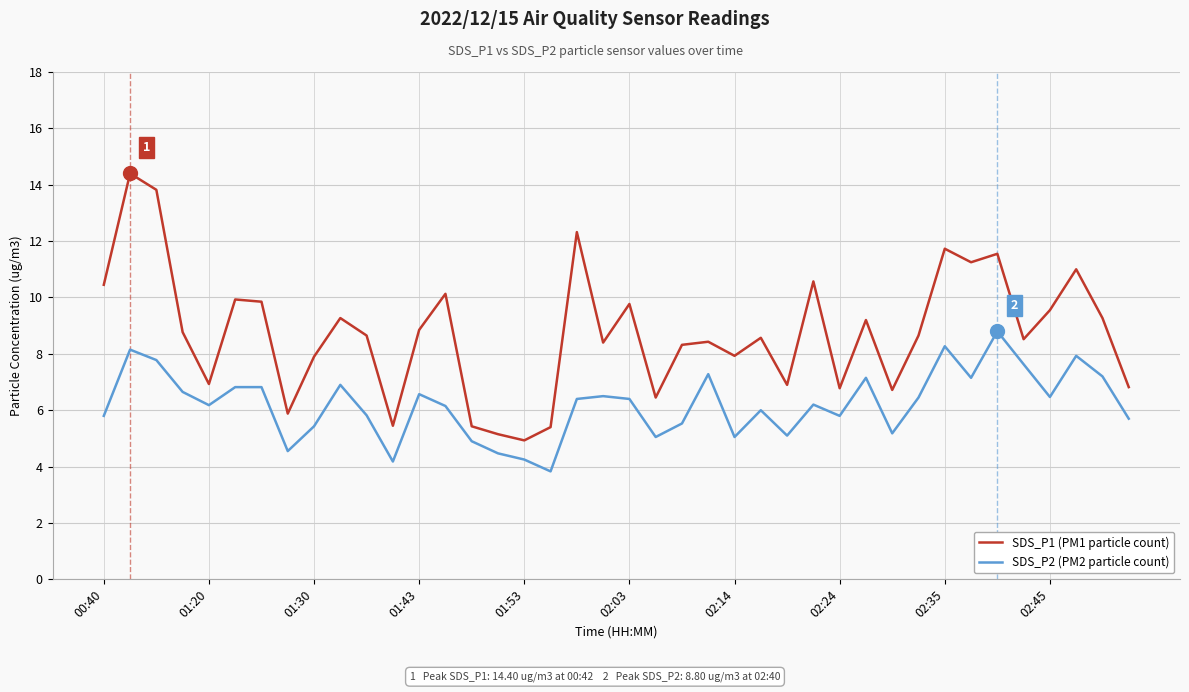

True or false: SDS_P2 (PM2 particle count) and SDS_P1 (PM1 particle count) cross at least once.

False